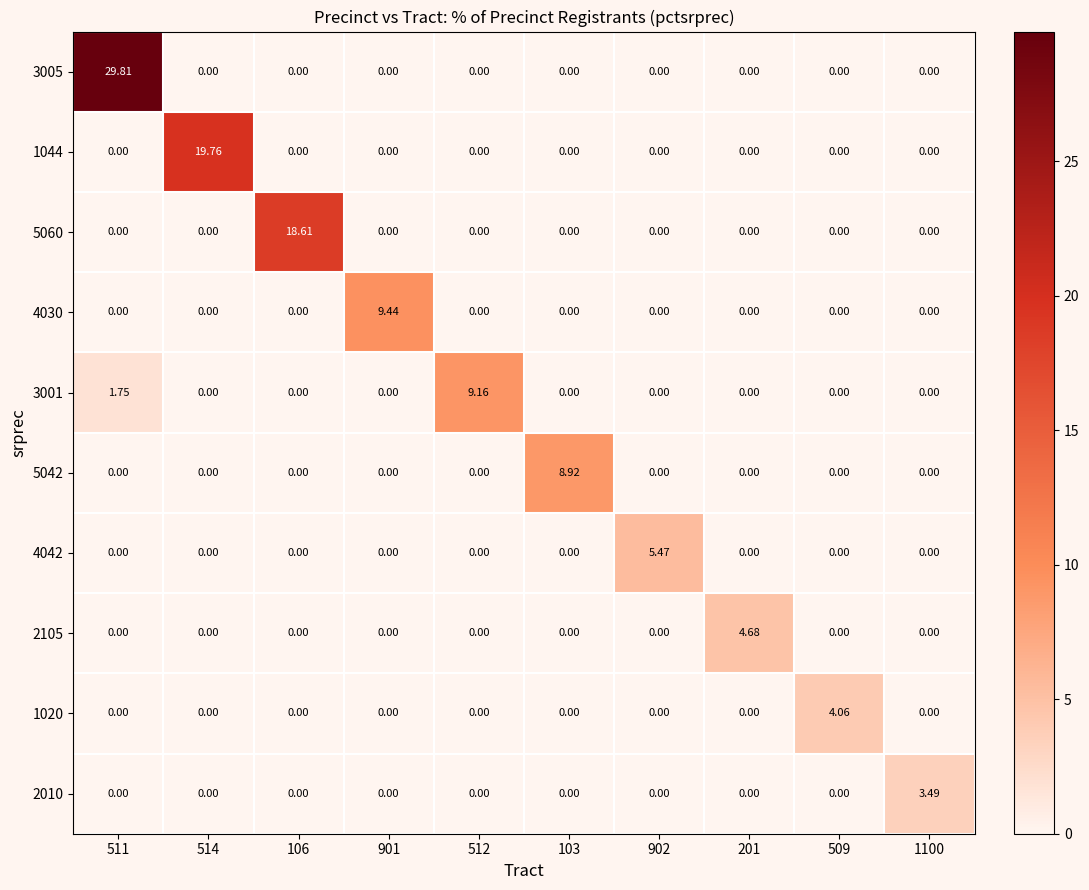

What is the difference between the highest and lowest values at 201?

4.7